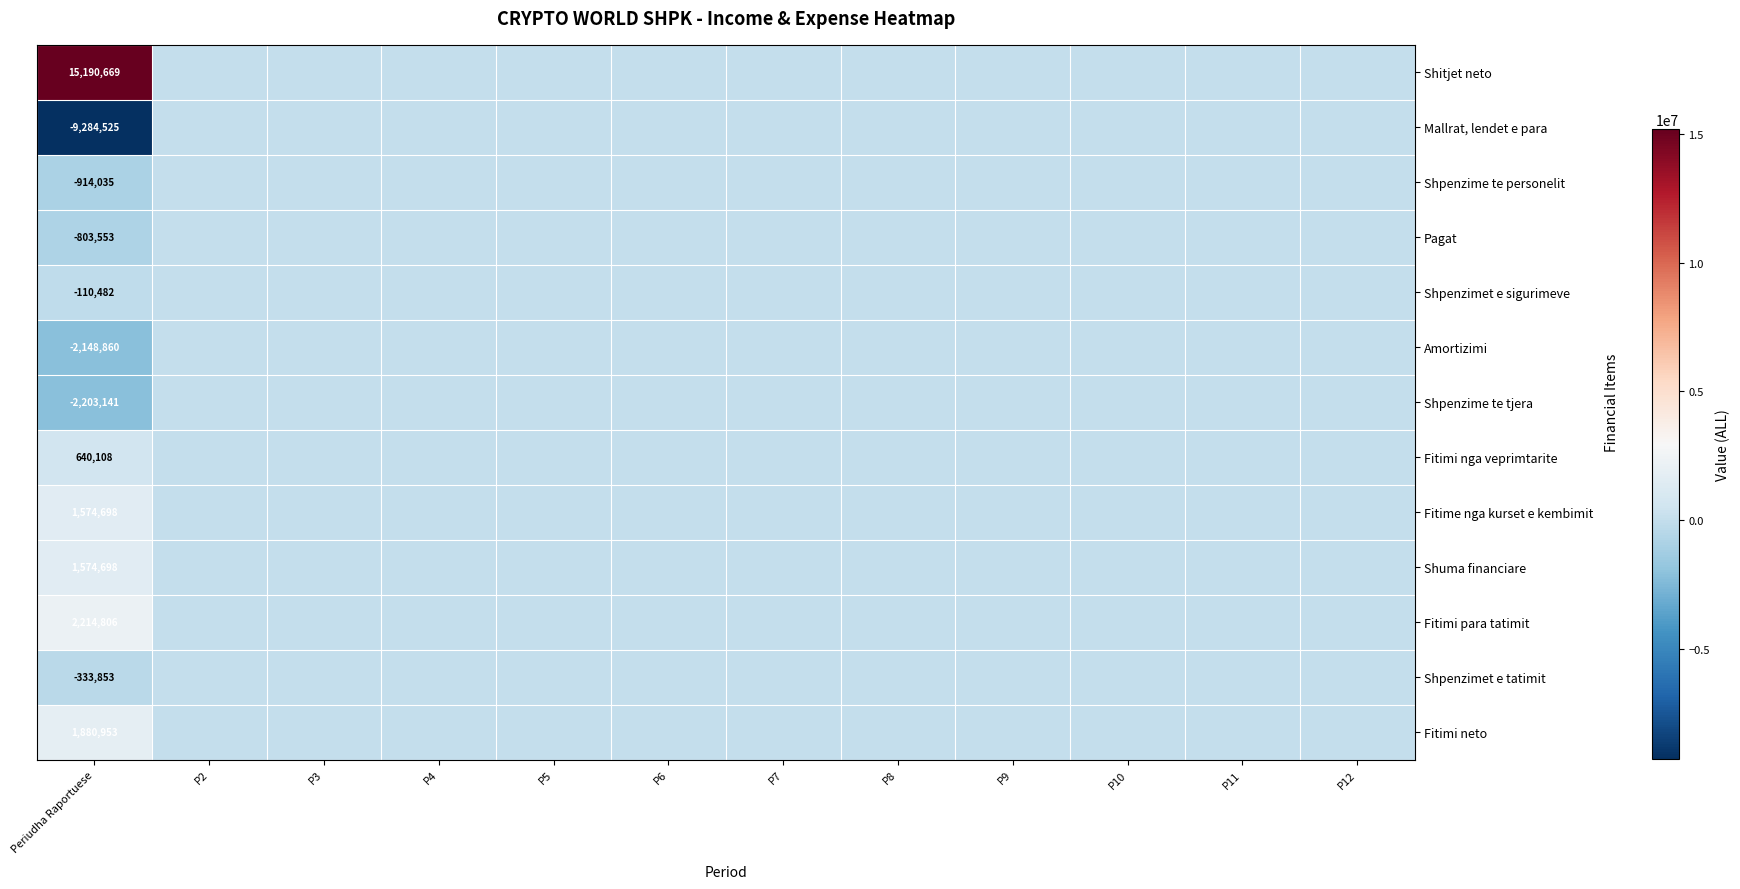

At which category is the sum across all series the highest?

Periudha Raportuese